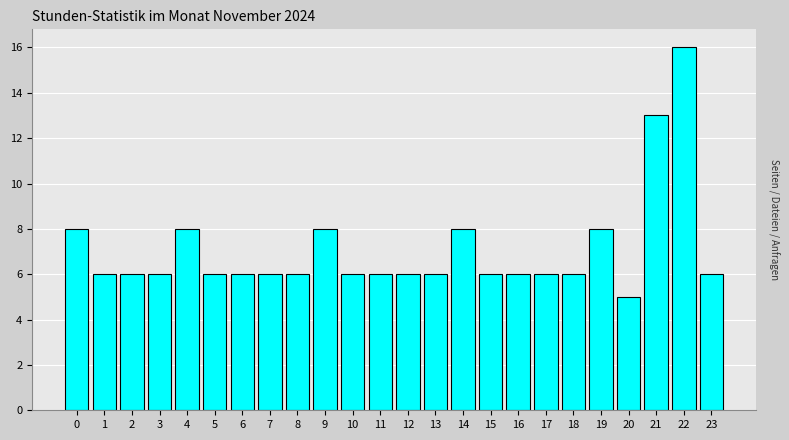

Reading left to right, list all the values displayed in this chart.

8	6	6	6	8	6	6	6	6	8	6	6	6	6	8	6	6	6	6	8	5	13	16	6